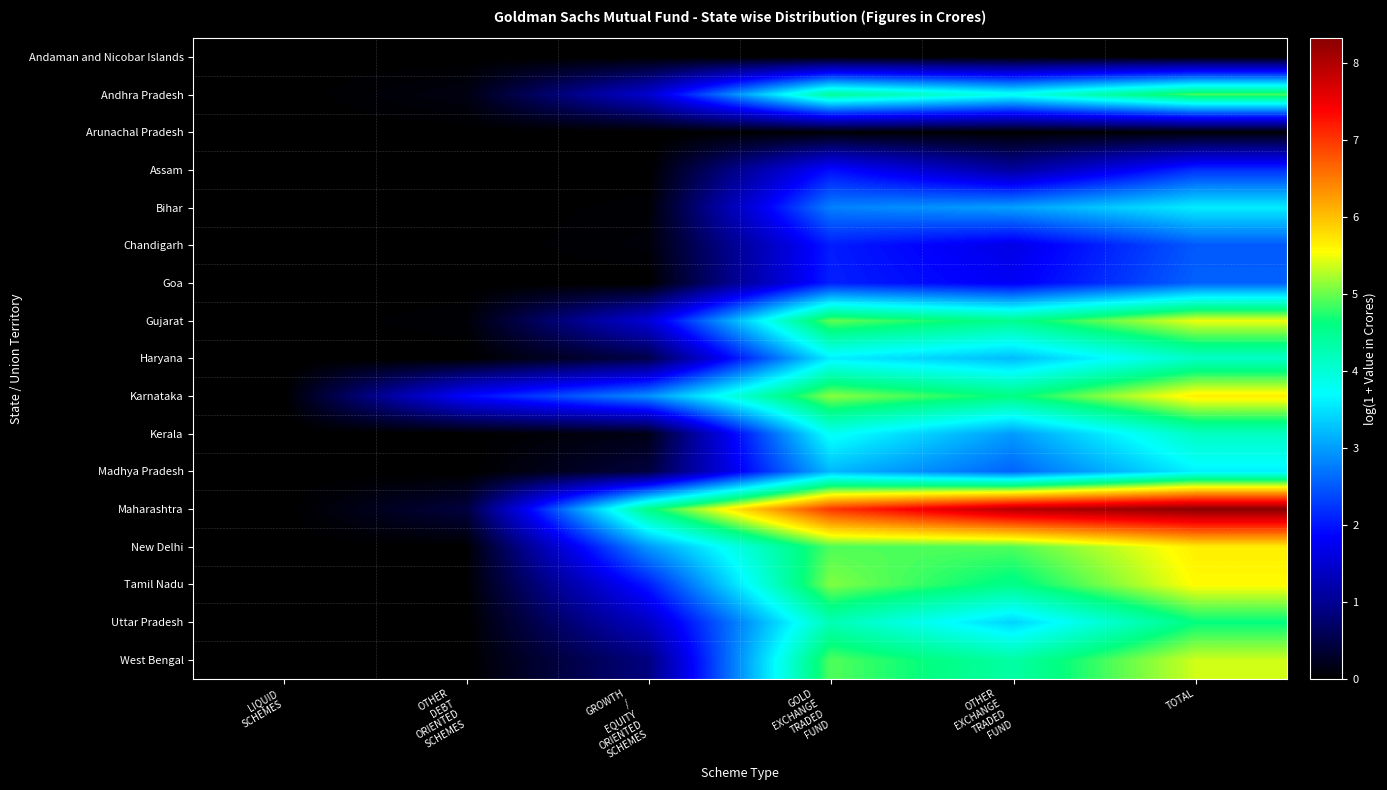

Reading left to right, transcribe all the data shown in this chart.

Andaman and Nicobar Islands: LIQUID
SCHEMES=0.0	OTHER
DEBT
ORIENTED
SCHEMES=0.0	GROWTH
/
EQUITY
ORIENTED
SCHEMES=0.0	GOLD
EXCHANGE
TRADED
FUND=0.0	OTHER
EXCHANGE
TRADED
FUND=0.0	TOTAL=0.0
Andhra Pradesh: LIQUID
SCHEMES=0.0	OTHER
DEBT
ORIENTED
SCHEMES=0.1	GROWTH
/
EQUITY
ORIENTED
SCHEMES=1.5	GOLD
EXCHANGE
TRADED
FUND=4.4	OTHER
EXCHANGE
TRADED
FUND=3.8	TOTAL=4.9
Arunachal Pradesh: LIQUID
SCHEMES=0.0	OTHER
DEBT
ORIENTED
SCHEMES=0.0	GROWTH
/
EQUITY
ORIENTED
SCHEMES=0.0	GOLD
EXCHANGE
TRADED
FUND=0.0	OTHER
EXCHANGE
TRADED
FUND=0.0	TOTAL=0.0
Assam: LIQUID
SCHEMES=0.0	OTHER
DEBT
ORIENTED
SCHEMES=0.0	GROWTH
/
EQUITY
ORIENTED
SCHEMES=0.0	GOLD
EXCHANGE
TRADED
FUND=1.9	OTHER
EXCHANGE
TRADED
FUND=1.1	TOTAL=2.2
Bihar: LIQUID
SCHEMES=0.0	OTHER
DEBT
ORIENTED
SCHEMES=0.0	GROWTH
/
EQUITY
ORIENTED
SCHEMES=0.0	GOLD
EXCHANGE
TRADED
FUND=2.8	OTHER
EXCHANGE
TRADED
FUND=3.0	TOTAL=3.6
Chandigarh: LIQUID
SCHEMES=0.0	OTHER
DEBT
ORIENTED
SCHEMES=0.0	GROWTH
/
EQUITY
ORIENTED
SCHEMES=0.1	GOLD
EXCHANGE
TRADED
FUND=2.1	OTHER
EXCHANGE
TRADED
FUND=1.7	TOTAL=2.5
Goa: LIQUID
SCHEMES=0.0	OTHER
DEBT
ORIENTED
SCHEMES=0.0	GROWTH
/
EQUITY
ORIENTED
SCHEMES=0.0	GOLD
EXCHANGE
TRADED
FUND=2.1	OTHER
EXCHANGE
TRADED
FUND=1.8	TOTAL=2.6
Gujarat: LIQUID
SCHEMES=0.0	OTHER
DEBT
ORIENTED
SCHEMES=0.1	GROWTH
/
EQUITY
ORIENTED
SCHEMES=1.5	GOLD
EXCHANGE
TRADED
FUND=5.0	OTHER
EXCHANGE
TRADED
FUND=4.5	TOTAL=5.5
Haryana: LIQUID
SCHEMES=0.0	OTHER
DEBT
ORIENTED
SCHEMES=0.0	GROWTH
/
EQUITY
ORIENTED
SCHEMES=0.5	GOLD
EXCHANGE
TRADED
FUND=3.6	OTHER
EXCHANGE
TRADED
FUND=3.2	TOTAL=4.1
Karnataka: LIQUID
SCHEMES=0.0	OTHER
DEBT
ORIENTED
SCHEMES=1.9	GROWTH
/
EQUITY
ORIENTED
SCHEMES=2.9	GOLD
EXCHANGE
TRADED
FUND=5.1	OTHER
EXCHANGE
TRADED
FUND=4.6	TOTAL=5.7
Kerala: LIQUID
SCHEMES=0.0	OTHER
DEBT
ORIENTED
SCHEMES=0.0	GROWTH
/
EQUITY
ORIENTED
SCHEMES=0.2	GOLD
EXCHANGE
TRADED
FUND=3.8	OTHER
EXCHANGE
TRADED
FUND=3.0	TOTAL=4.1
Madhya Pradesh: LIQUID
SCHEMES=0.0	OTHER
DEBT
ORIENTED
SCHEMES=0.0	GROWTH
/
EQUITY
ORIENTED
SCHEMES=0.4	GOLD
EXCHANGE
TRADED
FUND=3.2	OTHER
EXCHANGE
TRADED
FUND=2.6	TOTAL=3.6
Maharashtra: LIQUID
SCHEMES=0.0	OTHER
DEBT
ORIENTED
SCHEMES=0.4	GROWTH
/
EQUITY
ORIENTED
SCHEMES=4.6	GOLD
EXCHANGE
TRADED
FUND=7.0	OTHER
EXCHANGE
TRADED
FUND=8.0	TOTAL=8.3
New Delhi: LIQUID
SCHEMES=0.0	OTHER
DEBT
ORIENTED
SCHEMES=0.0	GROWTH
/
EQUITY
ORIENTED
SCHEMES=2.9	GOLD
EXCHANGE
TRADED
FUND=4.9	OTHER
EXCHANGE
TRADED
FUND=4.9	TOTAL=5.7
Tamil Nadu: LIQUID
SCHEMES=0.0	OTHER
DEBT
ORIENTED
SCHEMES=0.0	GROWTH
/
EQUITY
ORIENTED
SCHEMES=2.0	GOLD
EXCHANGE
TRADED
FUND=5.1	OTHER
EXCHANGE
TRADED
FUND=4.5	TOTAL=5.6
Uttar Pradesh: LIQUID
SCHEMES=0.0	OTHER
DEBT
ORIENTED
SCHEMES=0.0	GROWTH
/
EQUITY
ORIENTED
SCHEMES=1.4	GOLD
EXCHANGE
TRADED
FUND=4.2	OTHER
EXCHANGE
TRADED
FUND=3.4	TOTAL=4.6
West Bengal: LIQUID
SCHEMES=0.0	OTHER
DEBT
ORIENTED
SCHEMES=0.0	GROWTH
/
EQUITY
ORIENTED
SCHEMES=0.9	GOLD
EXCHANGE
TRADED
FUND=4.9	OTHER
EXCHANGE
TRADED
FUND=4.4	TOTAL=5.4